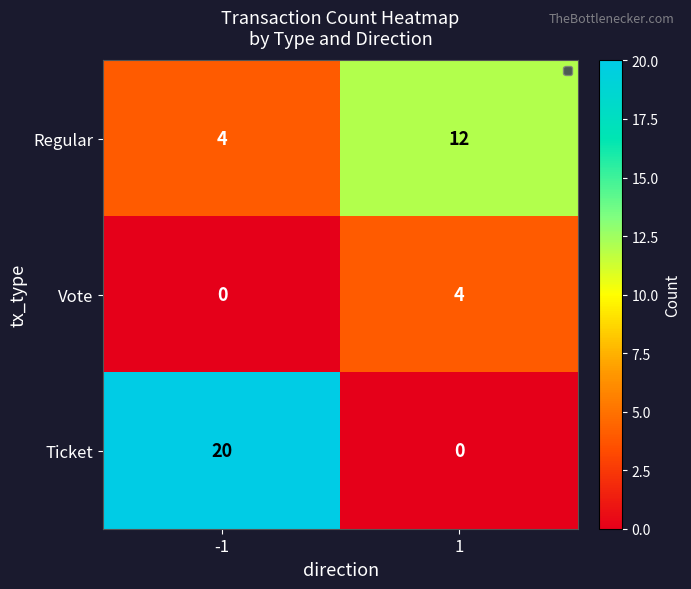

Reading left to right, what are all the values shown in this chart?

Regular: 4	12
Vote: 0	4
Ticket: 20	0